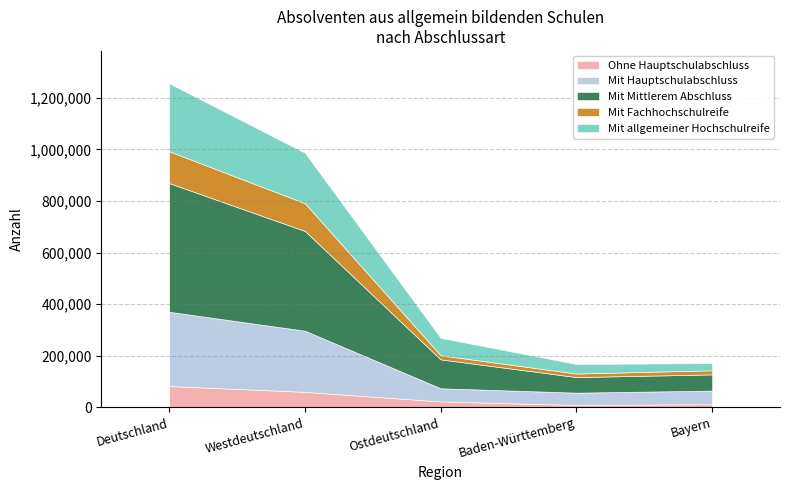

True or false: Mit Hauptschulabschluss has more than 2 interior local peaks.

False